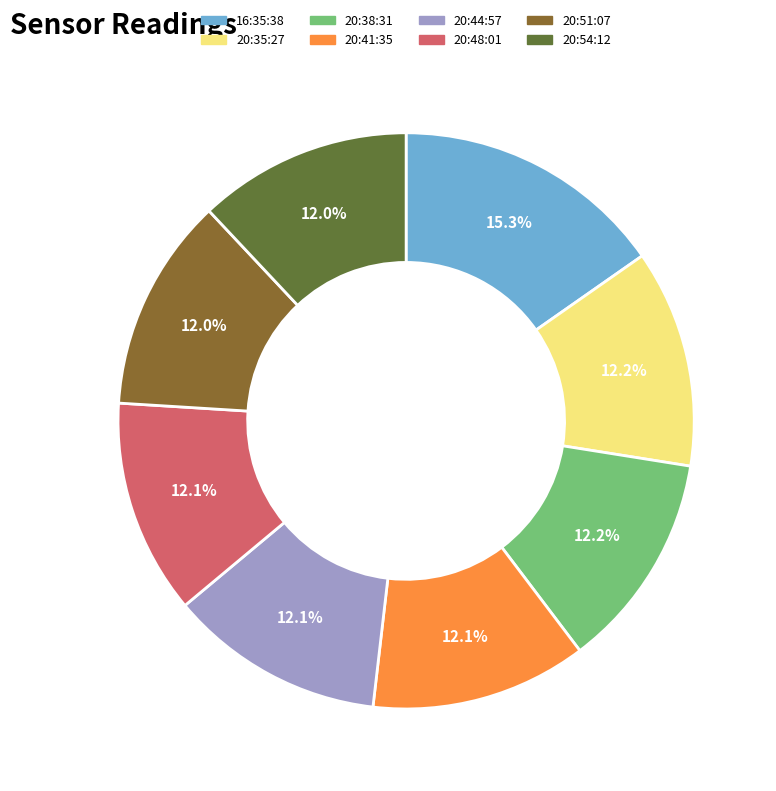

Combined, do 20:35:27 and 16:35:38 account for over 50%?

No